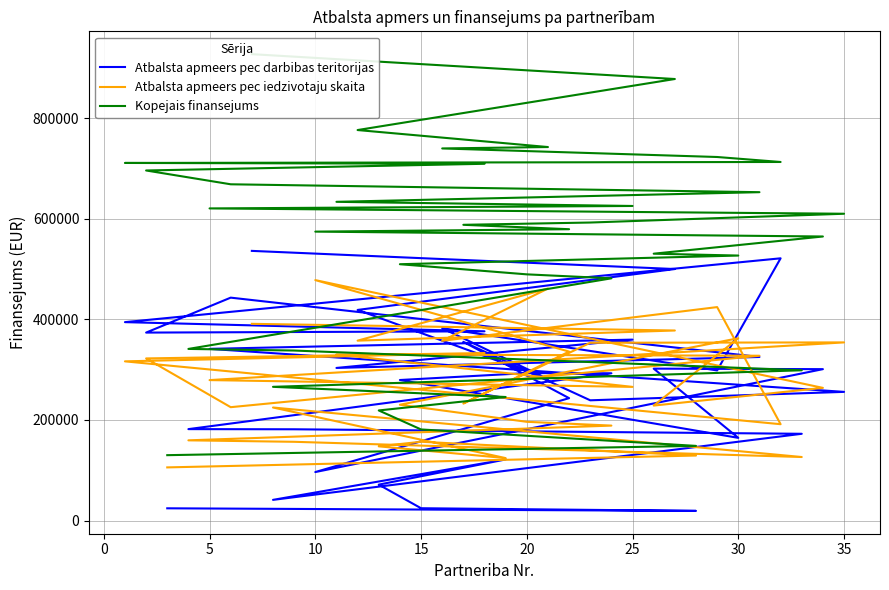

What is the sum of all Kopejais finansejums values?

19038967.9